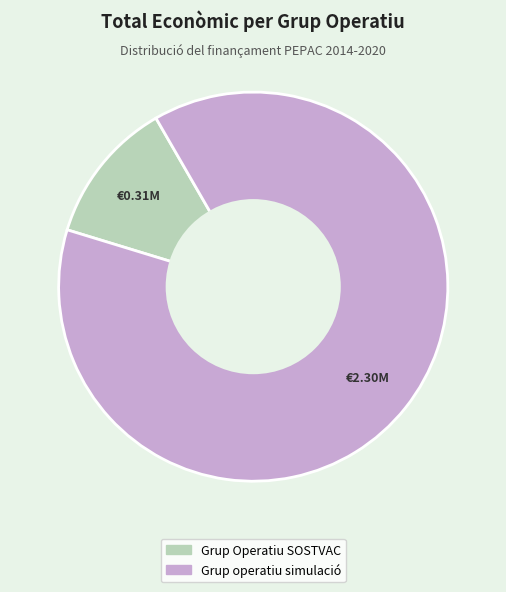

Between Grup Operatiu SOSTVAC and Grup operatiu simulació, which is larger?

Grup operatiu simulació